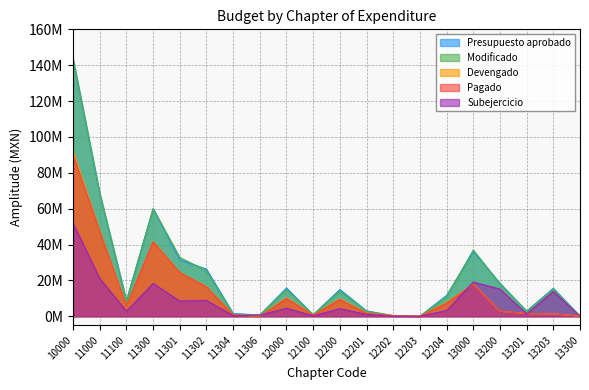

Which series changed the most between 11301 and 12204?

Modificado